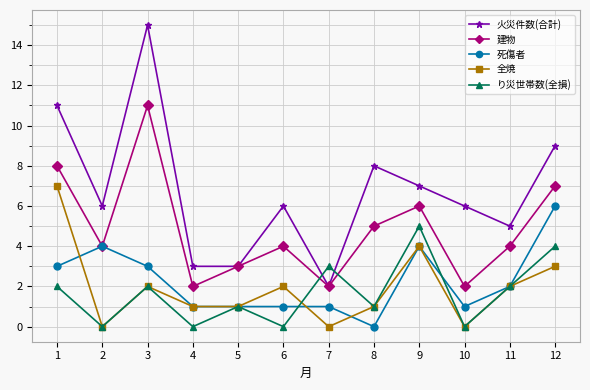

Is it true that 全焼 equals 6 at 9?

False